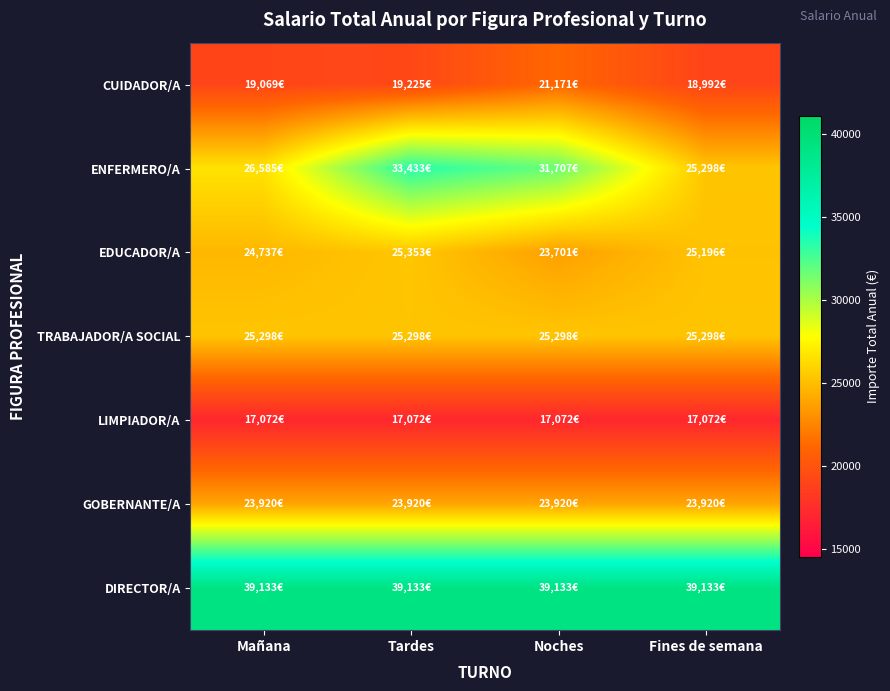

List the series in order of their peak value, lowest first.

LIMPIADOR/A, CUIDADOR/A, GOBERNANTE/A, TRABAJADOR/A SOCIAL, EDUCADOR/A, ENFERMERO/A, DIRECTOR/A